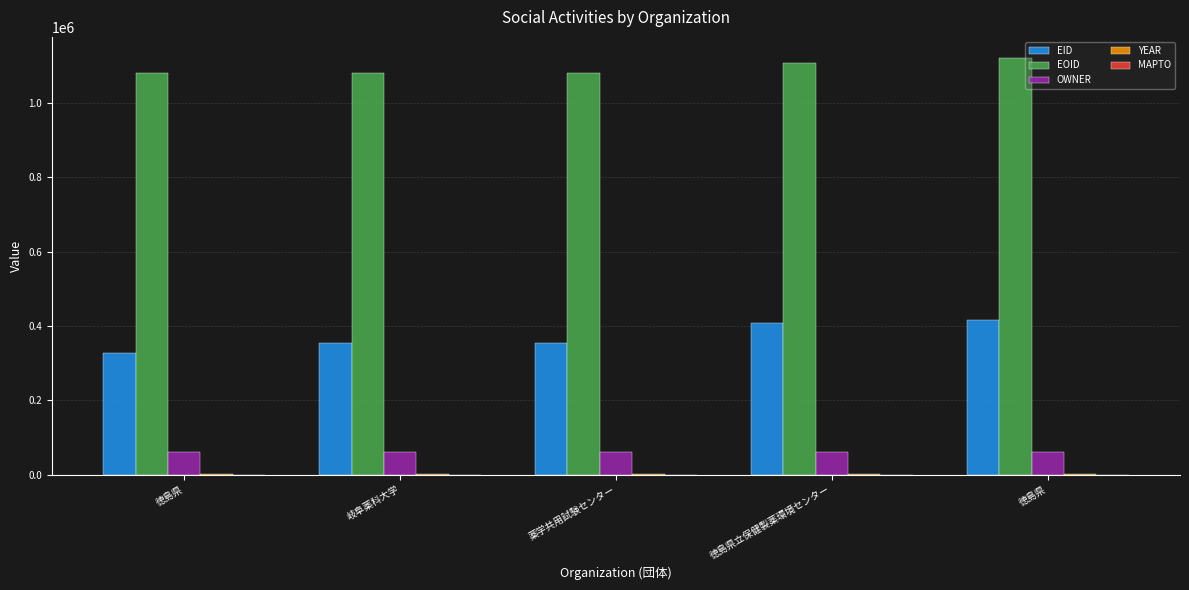

The value of YEAR at 薬学共用試験センター is 3384. True or false?

False